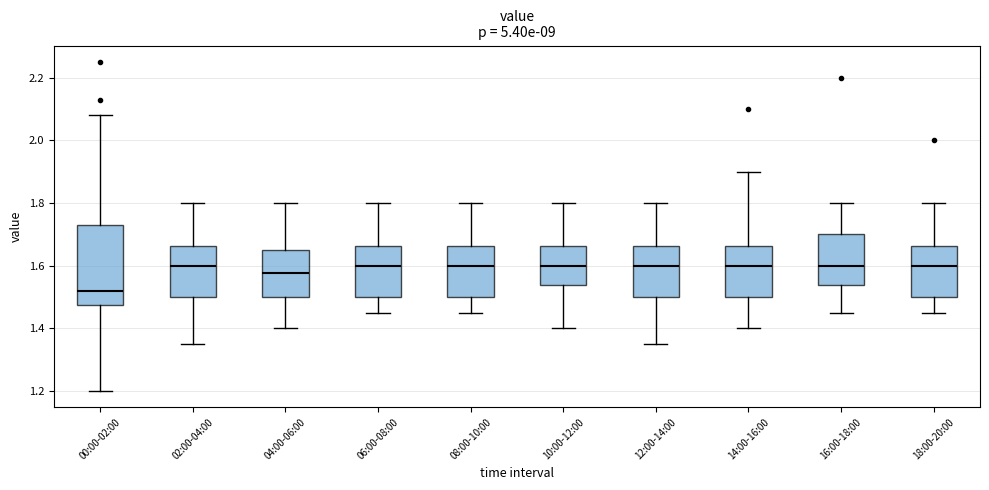

Comparing the boxes themselves (not the whiskers), which one is the tallest?

00:00-02:00